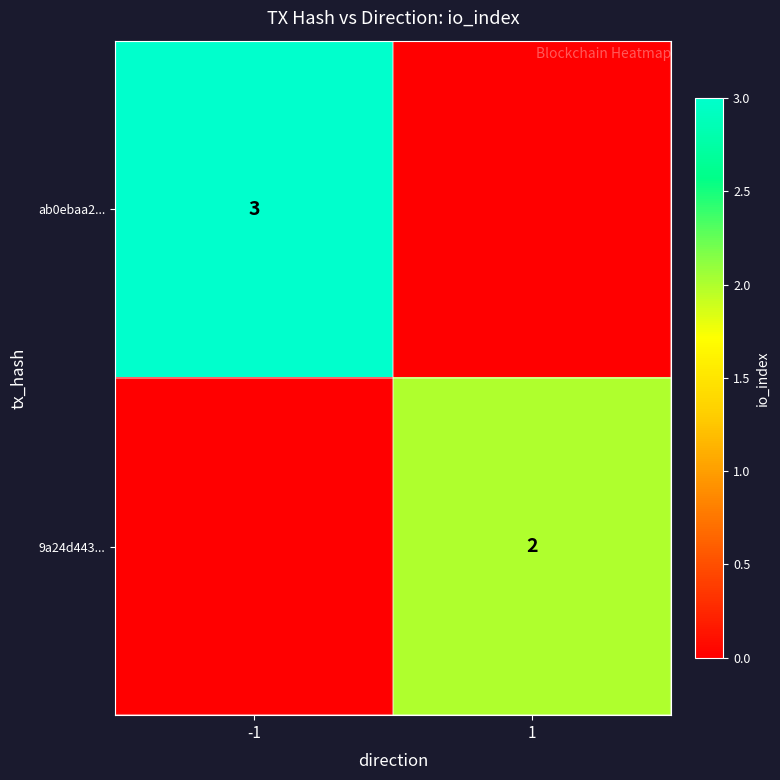

The value of 9a24d443... at 1 is 3. True or false?

False